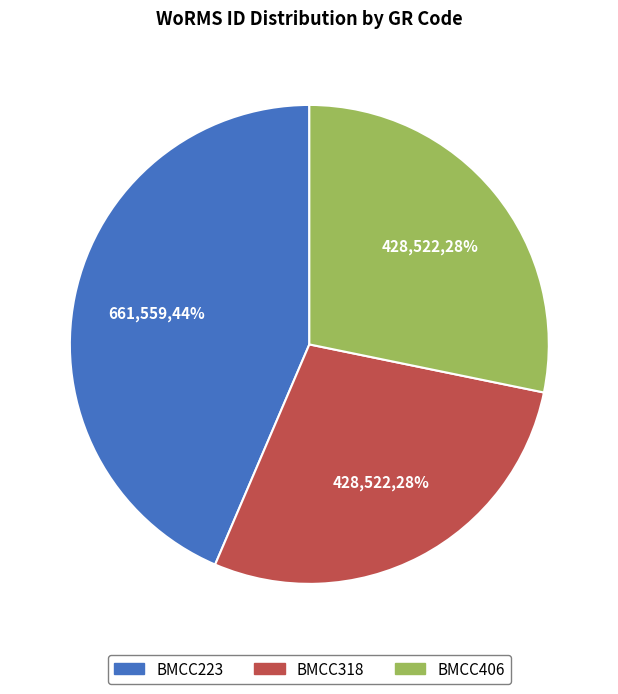

True or false: BMCC318 accounts for 28% of the total.

True